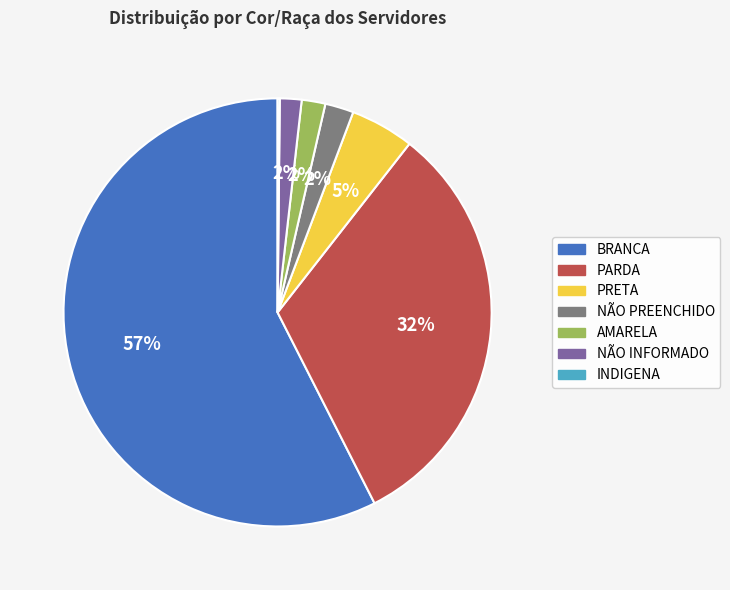

To the nearest percent, what is the average slice percentage?

14%